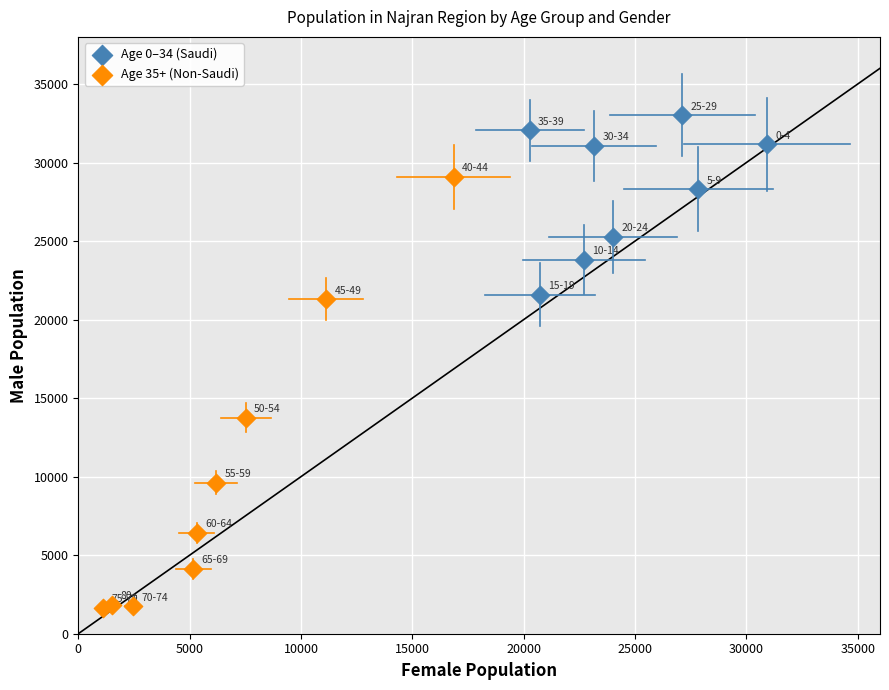

What are all the series names shown in the legend?

Age 0–34 (Saudi), Age 35+ (Non-Saudi)